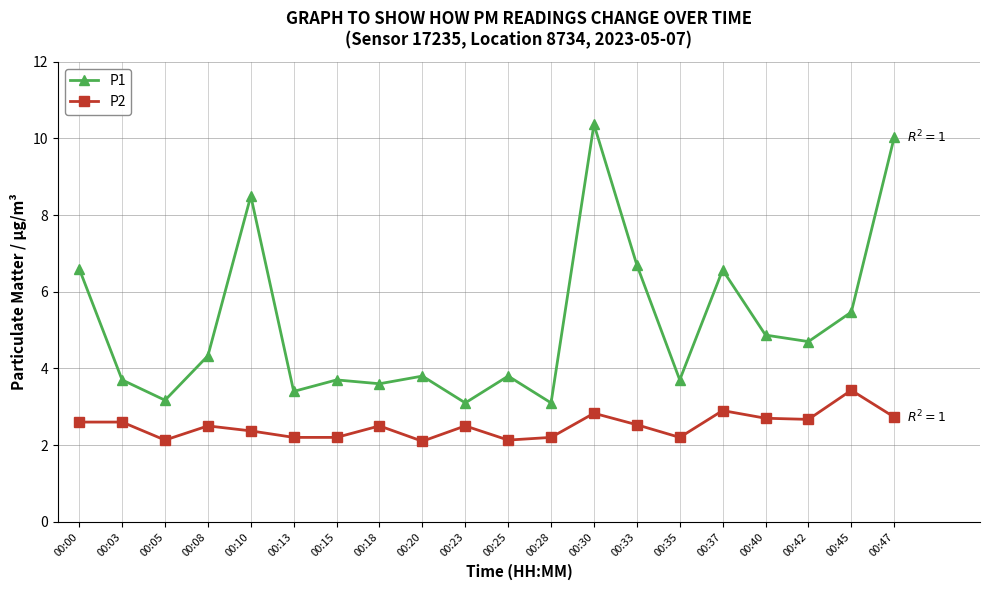

Which series has the widest spread of values?

P1